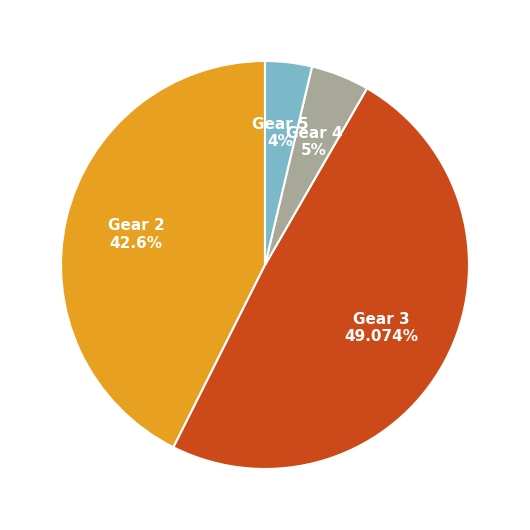

Does any single category account for the majority?

No